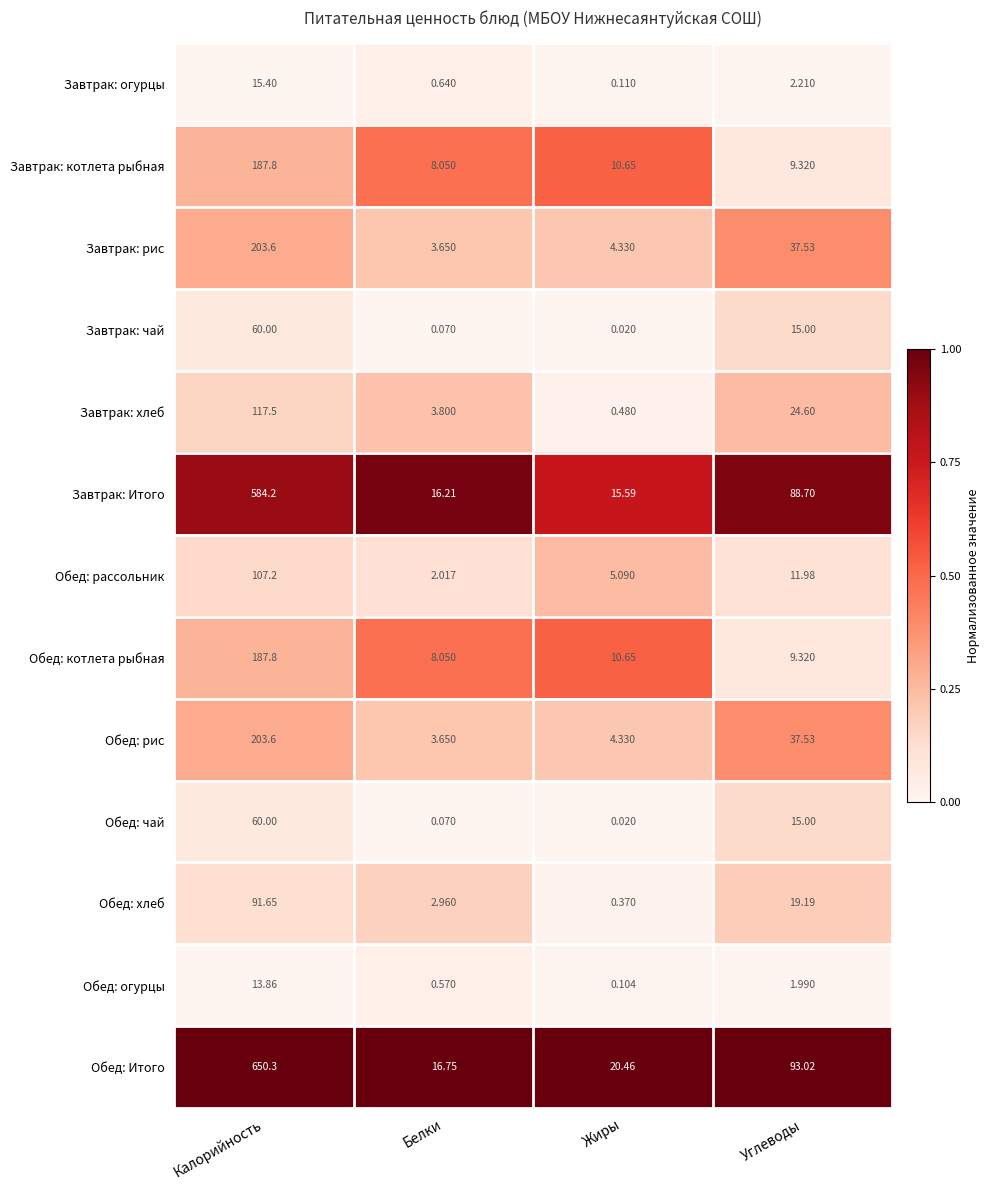

Count the number of categories in the chart.

4